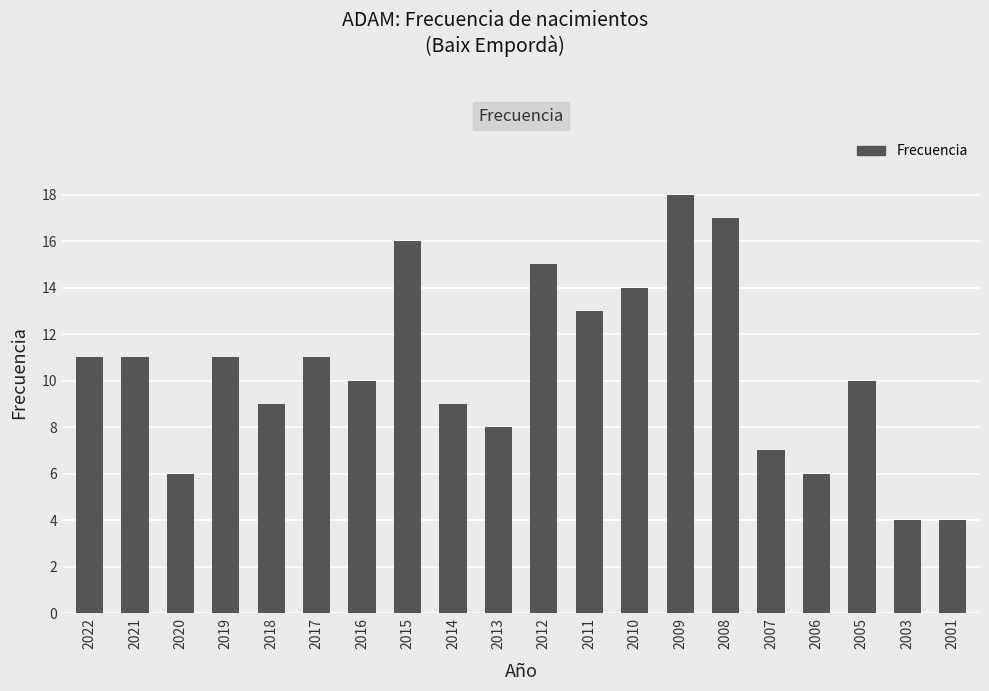

What is the difference between the maximum and minimum values?

14